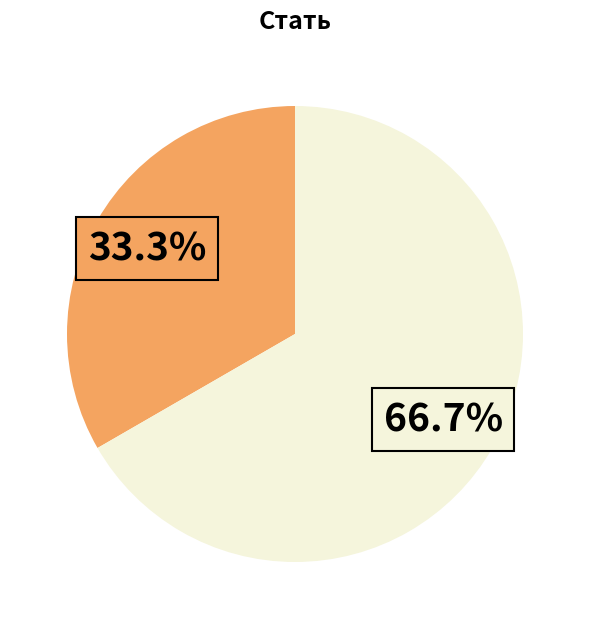

Is there a majority slice in this chart?

Yes